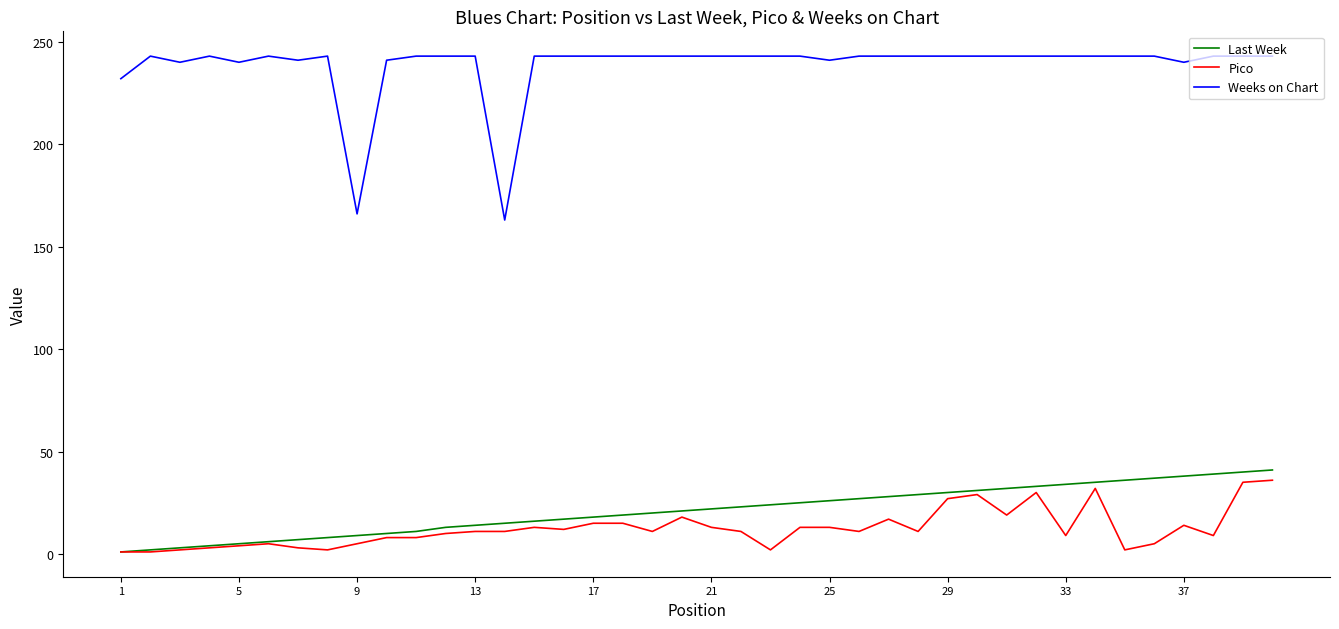

What are all the series names shown in the legend?

Last Week, Pico, Weeks on Chart